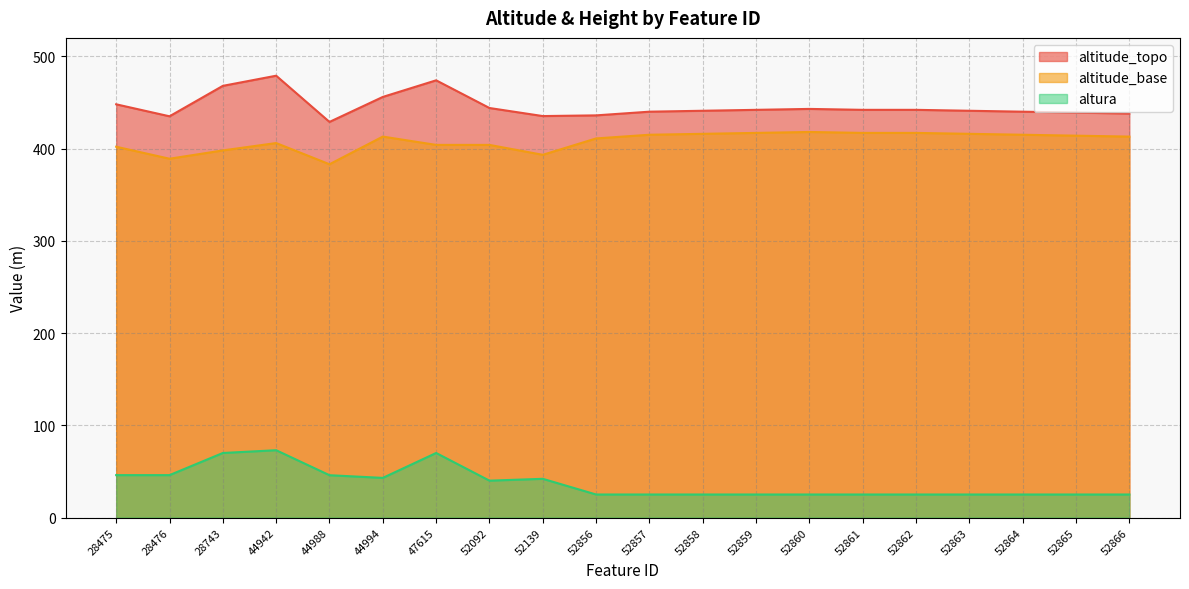

True or false: altitude_base and altura intersect in this chart.

False